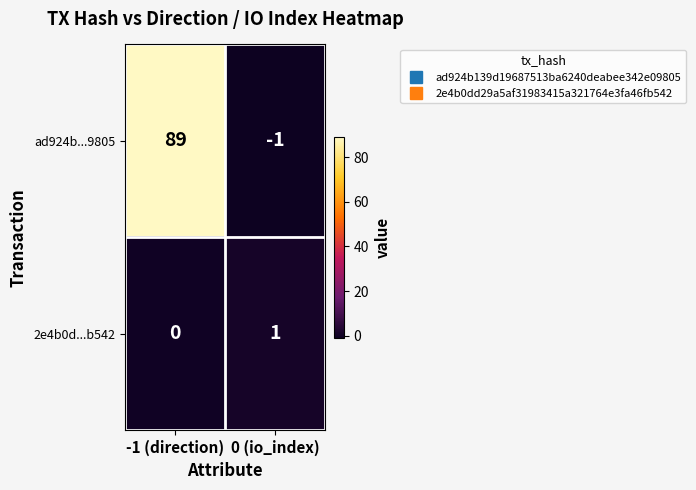

At which category is the sum across all series the highest?

-1 (direction)